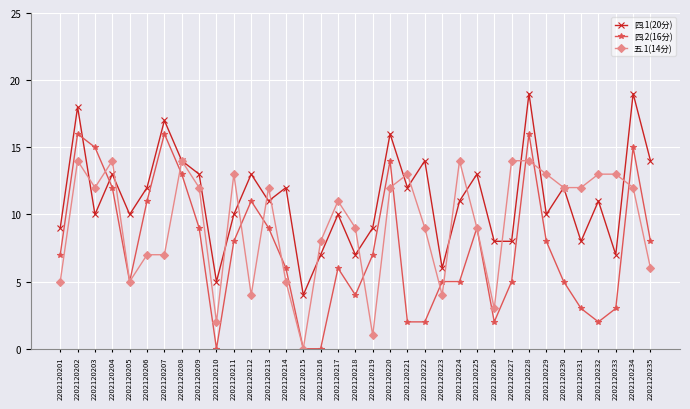

At which category is the sum across all series the highest?

2202120228